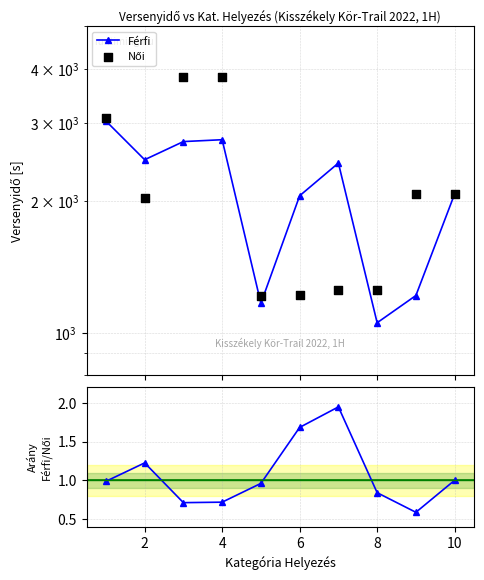

Which series reaches the minimum Y coordinate?

Férfi / Női